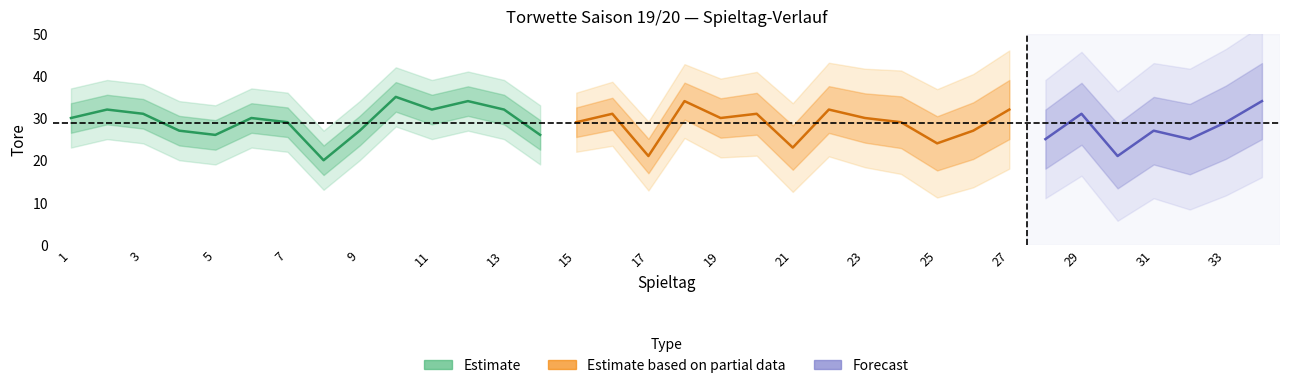

What value does the Zahl_ist series have at 8?

20